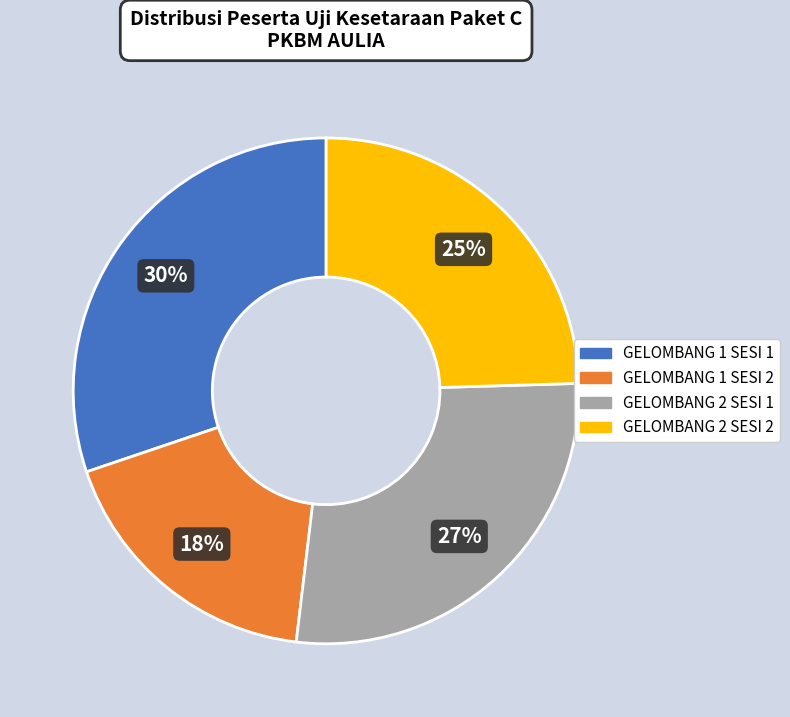

What percentage is the GELOMBANG 1 SESI 2 slice, to the nearest percent?

18%